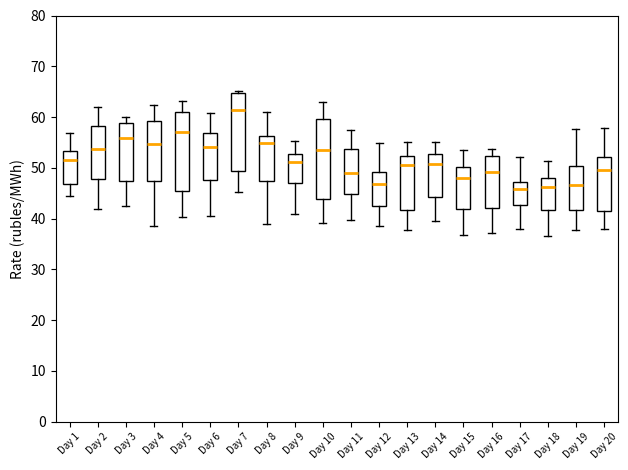

Reading left to right, read every box against the y-axis: the position of its median line, the range the box covers, and the ends of its whiskers. The values are not printed on the chart, so give them approximately, as read against the axis.

Day 1: median 52, box 47 to 53, whiskers 44 to 57
Day 2: median 54, box 48 to 58, whiskers 42 to 62
Day 3: median 56, box 47 to 59, whiskers 42 to 60
Day 4: median 55, box 47 to 59, whiskers 39 to 62
Day 5: median 57, box 46 to 61, whiskers 40 to 63
Day 6: median 54, box 48 to 57, whiskers 41 to 61
Day 7: median 61, box 49 to 65, whiskers 45 to 65
Day 8: median 55, box 47 to 56, whiskers 39 to 61
Day 9: median 51, box 47 to 53, whiskers 41 to 55
Day 10: median 54, box 44 to 60, whiskers 39 to 63
Day 11: median 49, box 45 to 54, whiskers 40 to 57
Day 12: median 47, box 42 to 49, whiskers 39 to 55
Day 13: median 51, box 42 to 52, whiskers 38 to 55
Day 14: median 51, box 44 to 53, whiskers 40 to 55
Day 15: median 48, box 42 to 50, whiskers 37 to 53
Day 16: median 49, box 42 to 52, whiskers 37 to 54
Day 17: median 46, box 43 to 47, whiskers 38 to 52
Day 18: median 46, box 42 to 48, whiskers 37 to 51
Day 19: median 47, box 42 to 50, whiskers 38 to 58
Day 20: median 50, box 41 to 52, whiskers 38 to 58